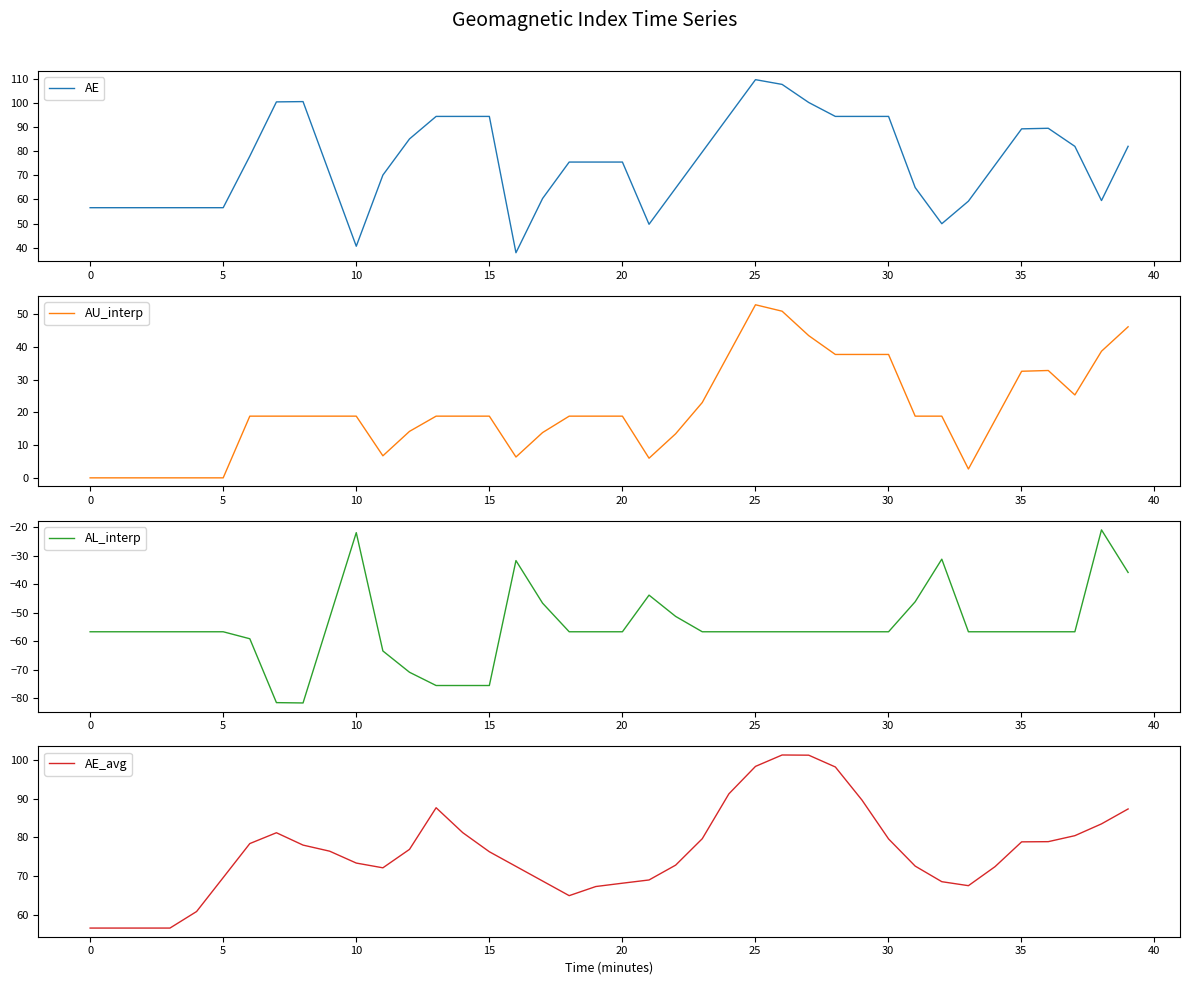

How many data points does each series have?

40